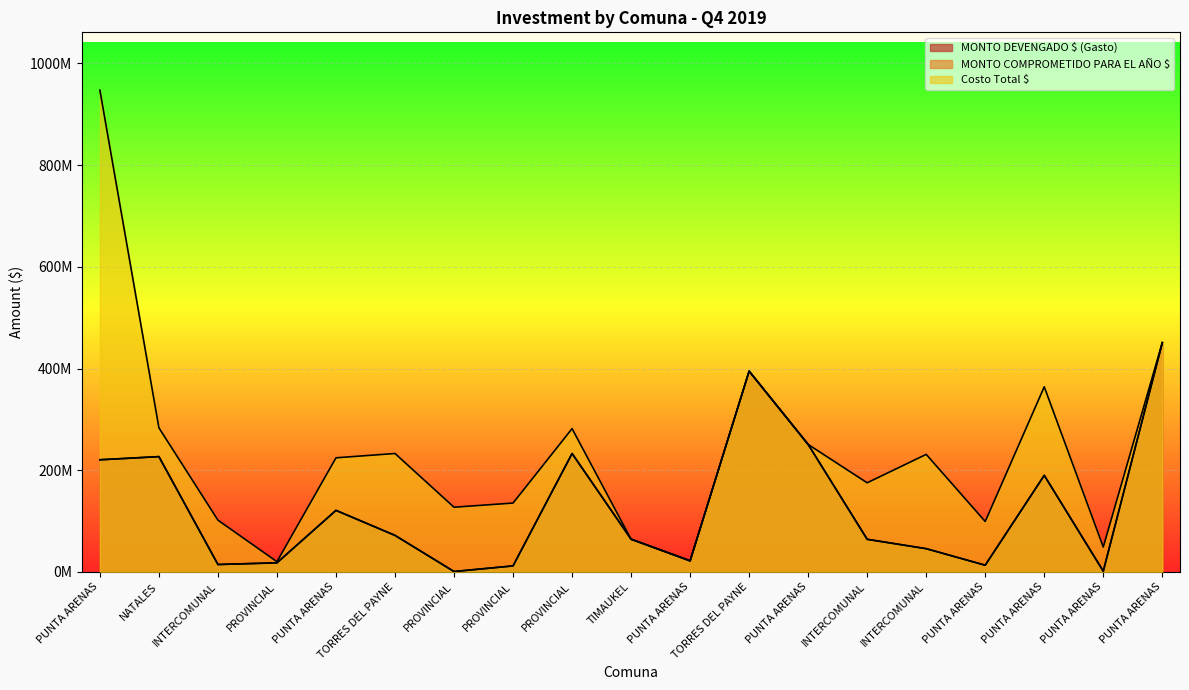

Reading right to left, what are all the values shown in this chart?

MONTO DEVENGADO $ (Gasto): PUNTA ARENAS=450754000	PUNTA ARENAS=1487500	PUNTA ARENAS=189999990	PUNTA ARENAS=13279167	INTERCOMUNAL=45791200	INTERCOMUNAL=64228325	PUNTA ARENAS=250728667	TORRES DEL PAYNE=394842000	PUNTA ARENAS=21698436	TIMAUKEL=64430027	PROVINCIAL=232951207	PROVINCIAL=11931178	PROVINCIAL=863345	TORRES DEL PAYNE=71929094	PUNTA ARENAS=121142000	PROVINCIAL=17974950	INTERCOMUNAL=14683053	NATALES=226821600	PUNTA ARENAS=220628760
MONTO COMPROMETIDO PARA EL AÑO $: PUNTA ARENAS=450754000	PUNTA ARENAS=1487500	PUNTA ARENAS=189999990	PUNTA ARENAS=13279167	INTERCOMUNAL=45791200	INTERCOMUNAL=64228325	PUNTA ARENAS=250728667	TORRES DEL PAYNE=394842000	PUNTA ARENAS=21698436	TIMAUKEL=64430027	PROVINCIAL=232951207	PROVINCIAL=11931178	PROVINCIAL=863345	TORRES DEL PAYNE=71929094	PUNTA ARENAS=121142000	PROVINCIAL=17974950	INTERCOMUNAL=14683053	NATALES=226821600	PUNTA ARENAS=220628760
Costo Total $: PUNTA ARENAS=451210000	PUNTA ARENAS=49064000	PUNTA ARENAS=364125000	PUNTA ARENAS=99238000	INTERCOMUNAL=231245000	INTERCOMUNAL=175342000	PUNTA ARENAS=250728667	TORRES DEL PAYNE=395000000	PUNTA ARENAS=22332000	TIMAUKEL=64431000	PROVINCIAL=281855000	PROVINCIAL=135501600	PROVINCIAL=127324000	TORRES DEL PAYNE=232964000	PUNTA ARENAS=224482000	PROVINCIAL=20228000	INTERCOMUNAL=101876127	NATALES=283527000	PUNTA ARENAS=947478940